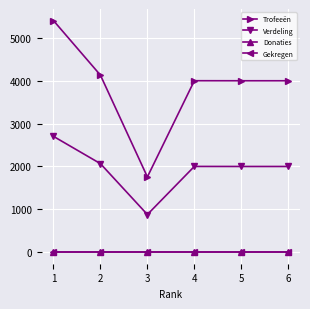

Is this an area chart (filled region under the line)?

No